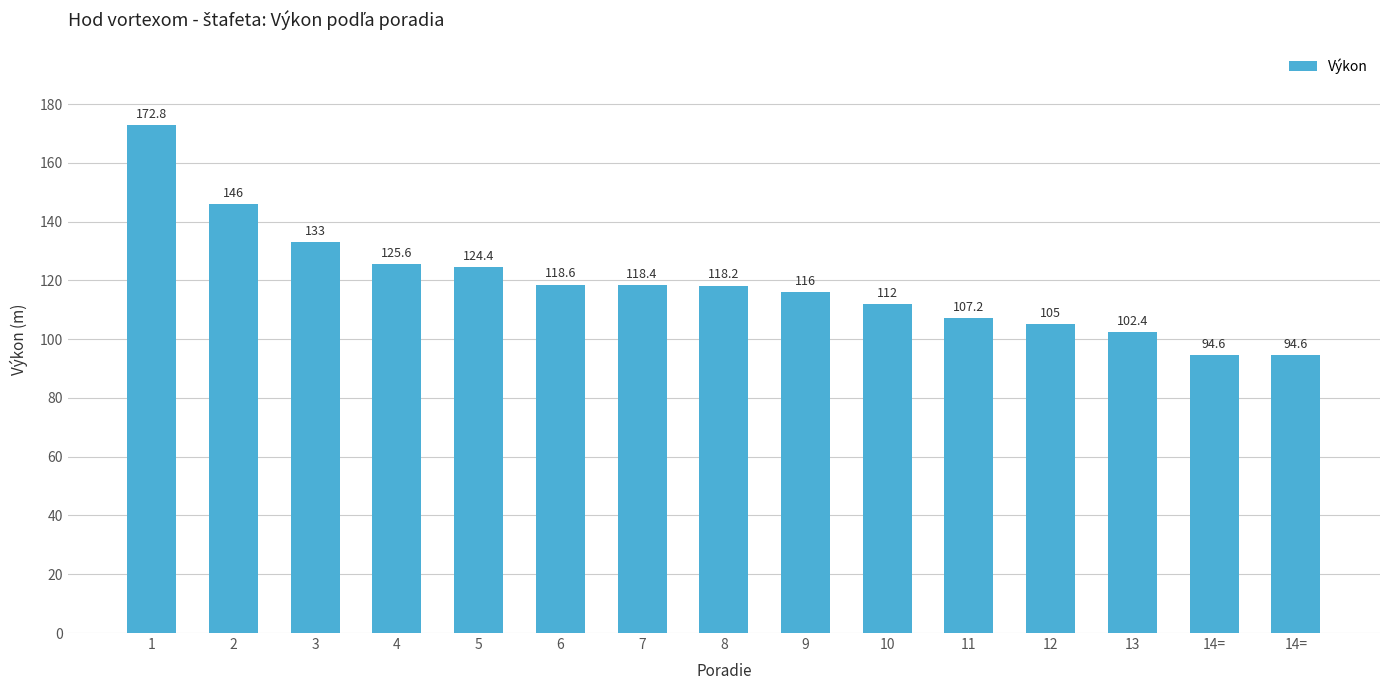

Reading left to right, what are all the values shown in this chart?

1=172.8	2=146.0	3=133.0	4=125.6	5=124.4	6=118.6	7=118.4	8=118.2	9=116.0	10=112.0	11=107.2	12=105.0	13=102.4	14==94.6	14==94.6